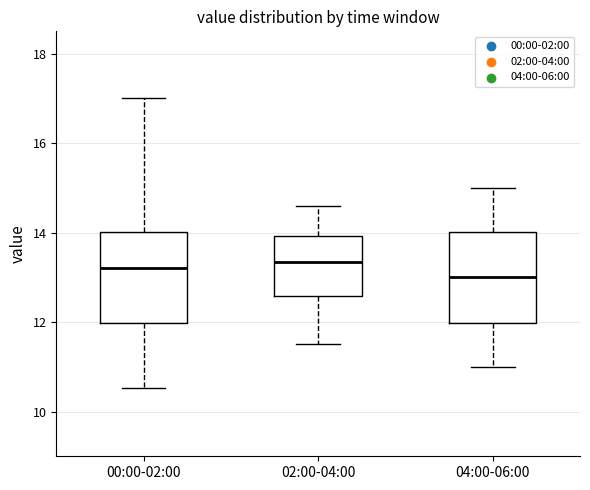

Reading left to right, transcribe this box plot: for each box, give where its median line is, the range the box spans, and where its two whiskers end, as read against the y-axis. The values are not printed on the chart, so give them approximately, as read against the axis.

00:00-02:00: median 13.2, box 12.0 to 14.0, whiskers 10.6 to 17.0
02:00-04:00: median 13.4, box 12.6 to 14.0, whiskers 11.6 to 14.6
04:00-06:00: median 13.0, box 12.0 to 14.0, whiskers 11.0 to 15.0